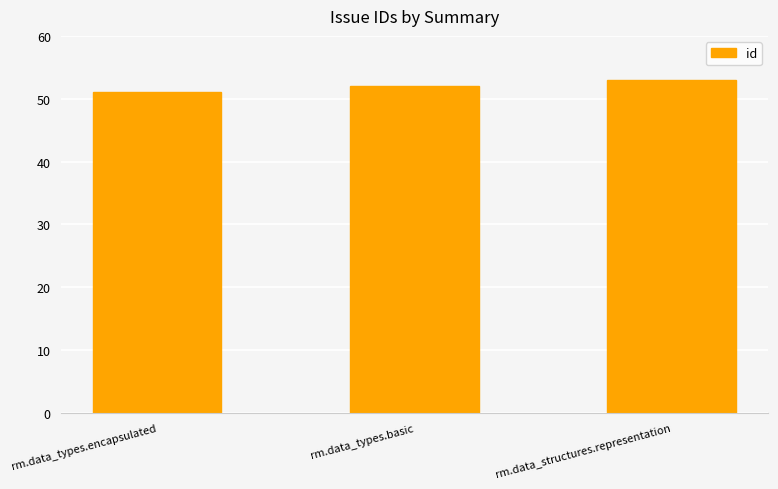

What is the minimum value shown in the chart?

51